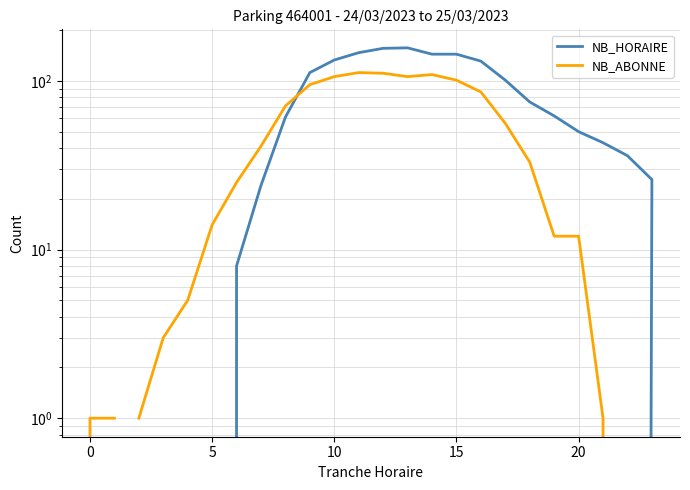

Between 5 and 8, which series saw the biggest shift?

NB_HORAIRE